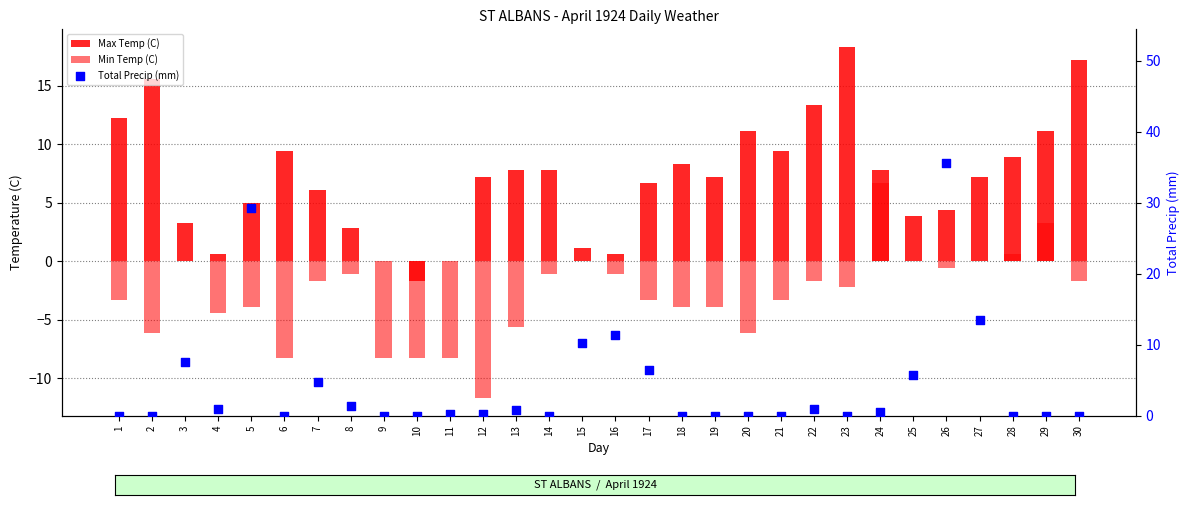

Which series contains the highest Y value?

Total Precip (mm)